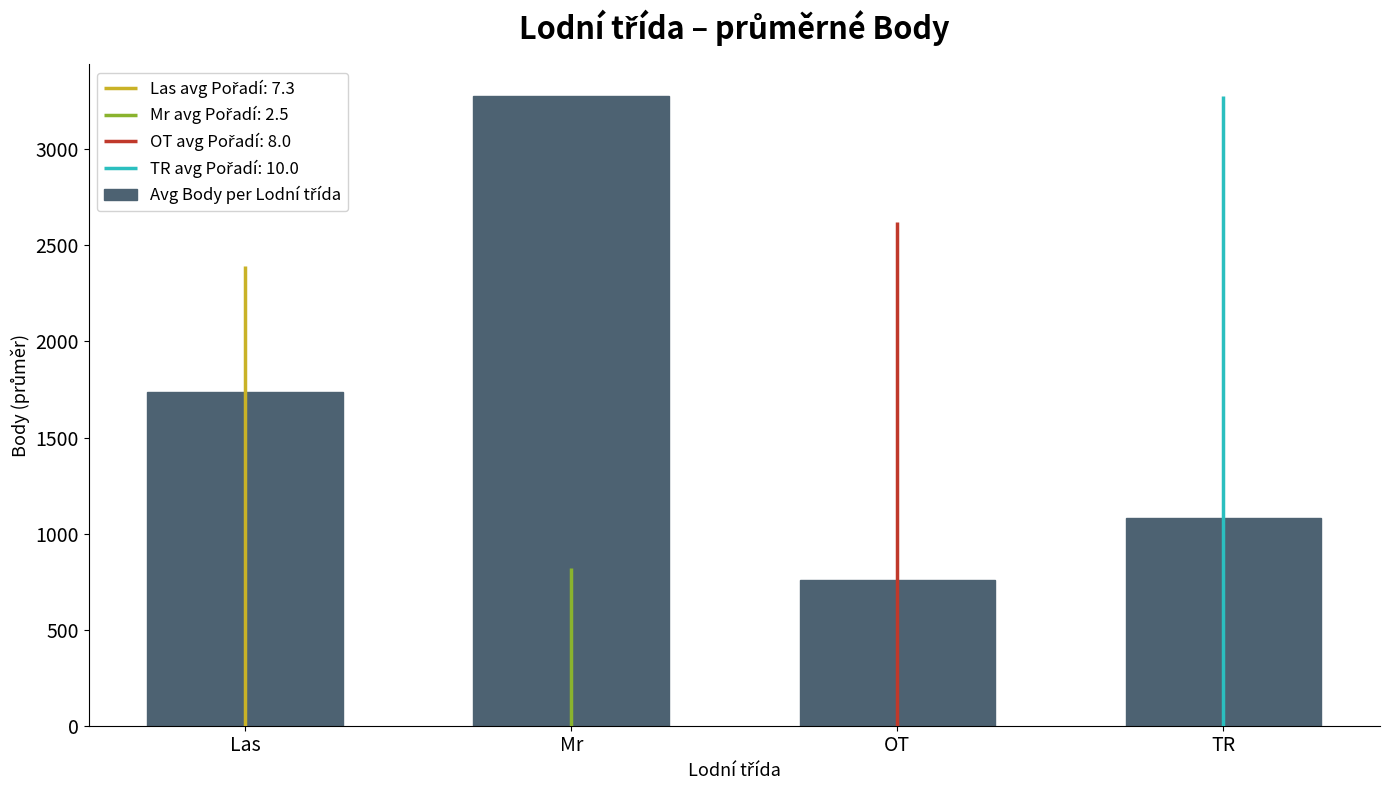

Rank the categories by value from lowest to highest.

OT, TR, Las, Mr